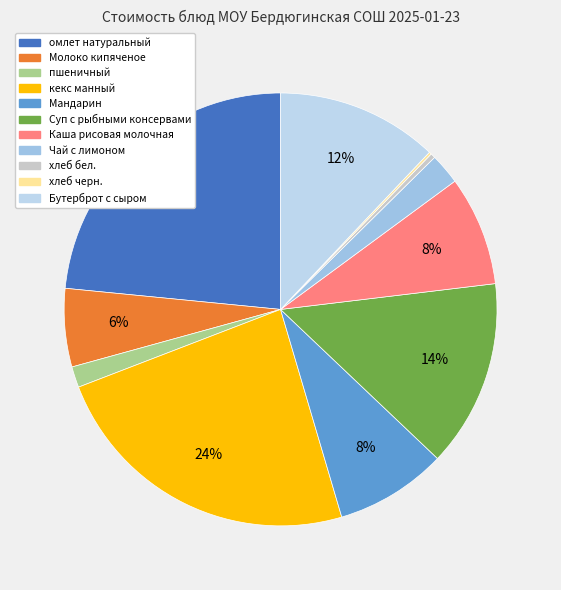

Which has a higher value, кекс манный or омлет натуральный?

кекс манный